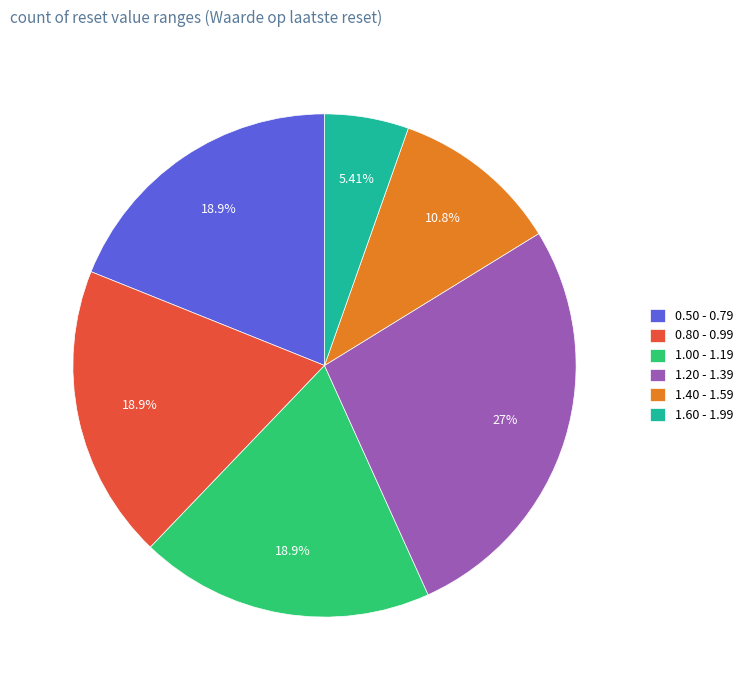

To the nearest percent, what is the average slice percentage?

17%